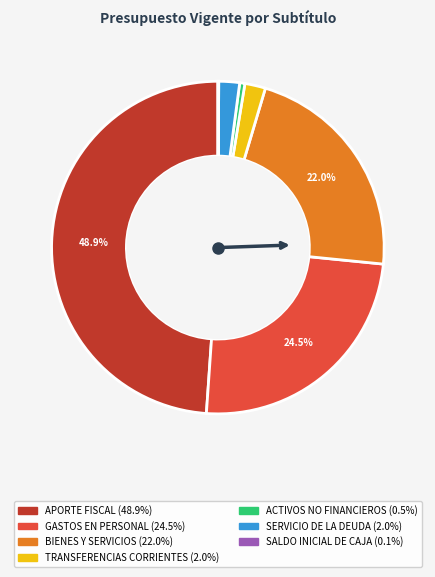

Which category has the biggest portion of the pie?

APORTE FISCAL